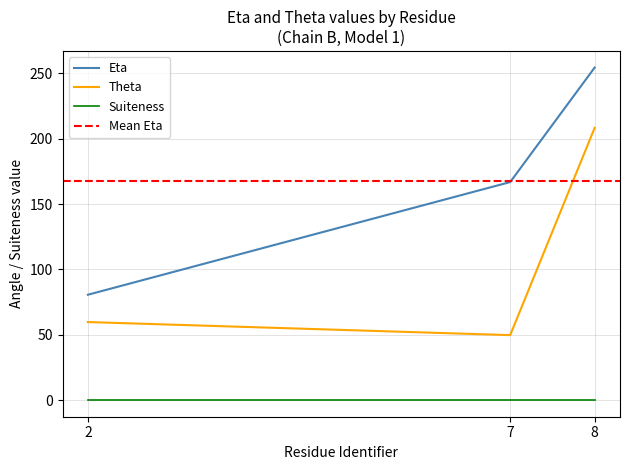

The Eta series shows 254.4 at 8. True or false?

True